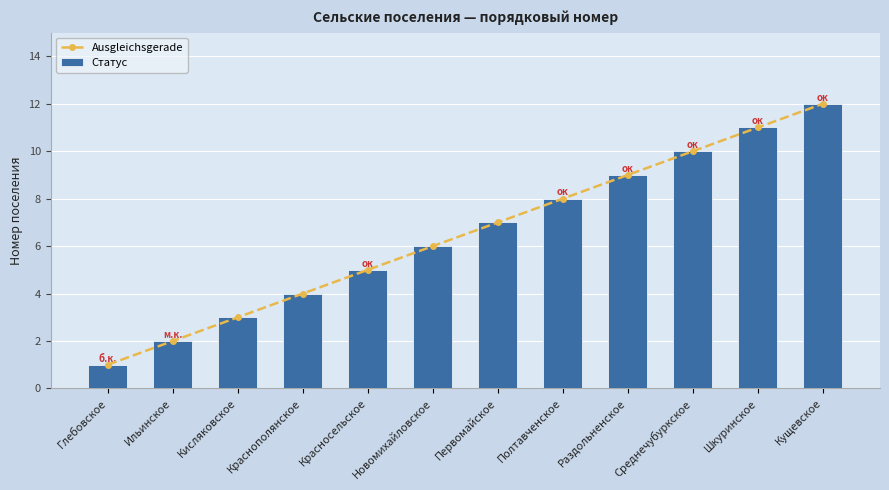

Which series has the largest total across all categories?

Ausgleichsgerade